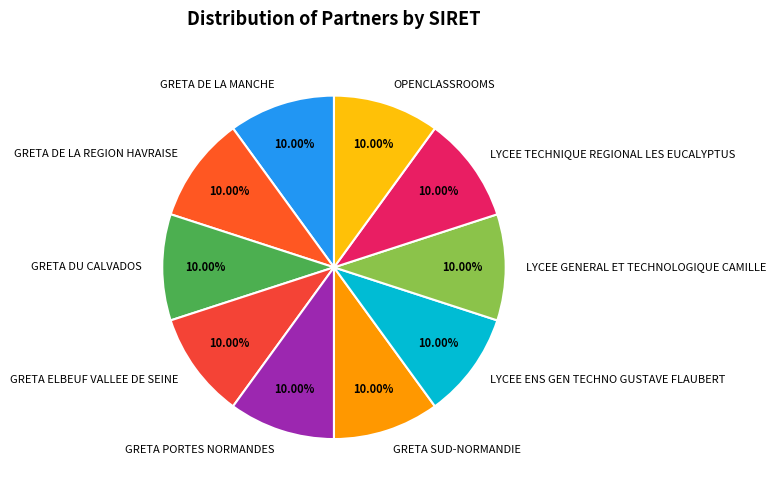

What is the ratio of the value at GRETA ELBEUF VALLEE DE SEINE to the value at GRETA DE LA MANCHE?

1.0